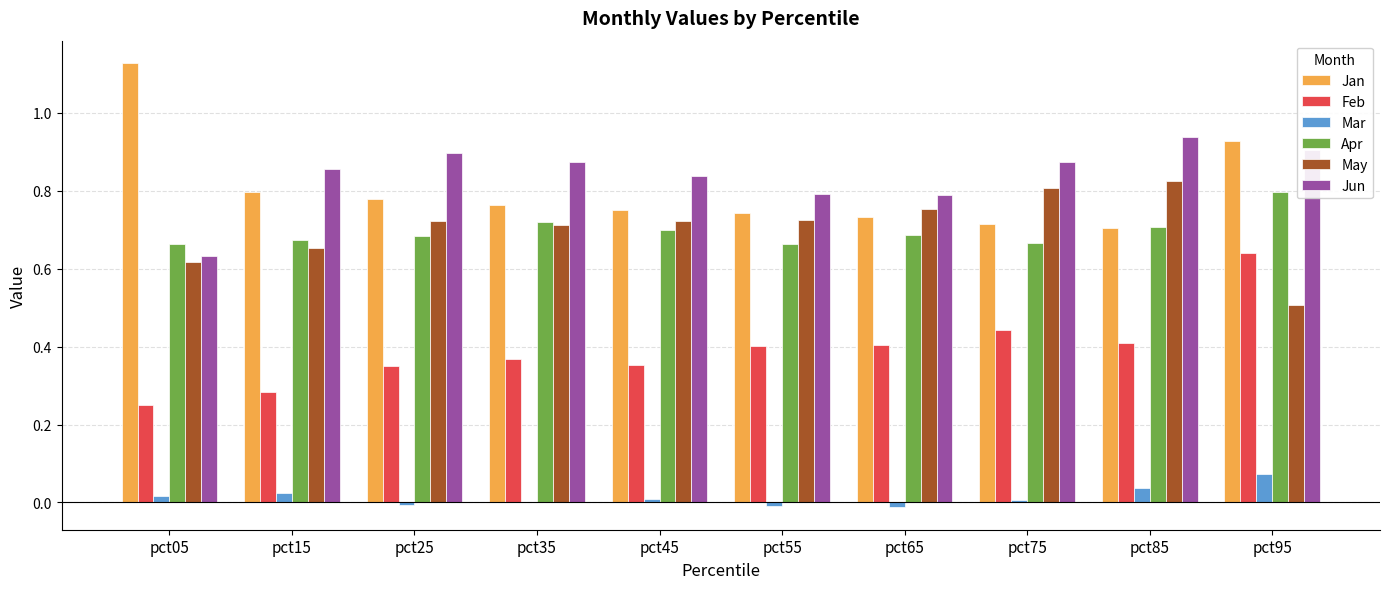

How many Apr values are between 0 and 1?

10